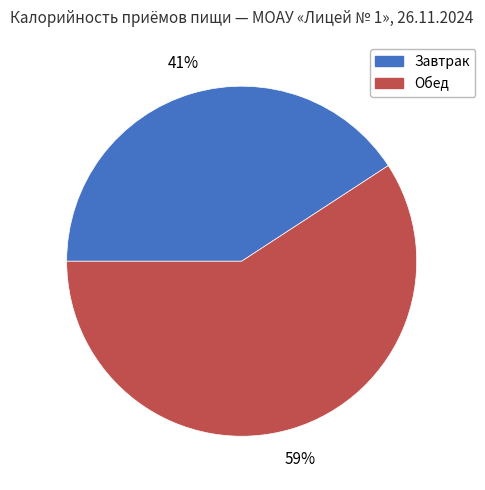

Combined, do Завтрак and Обед account for over 50%?

Yes